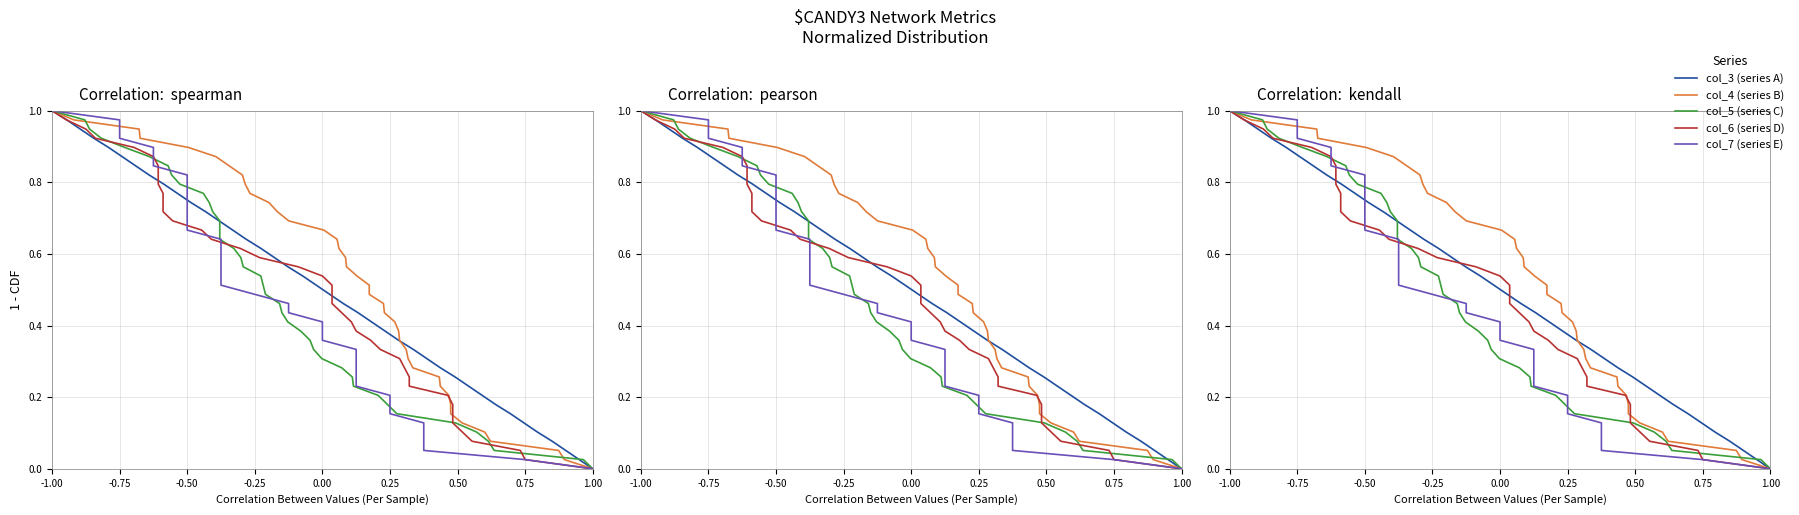

How many lines are shown in the chart?

5